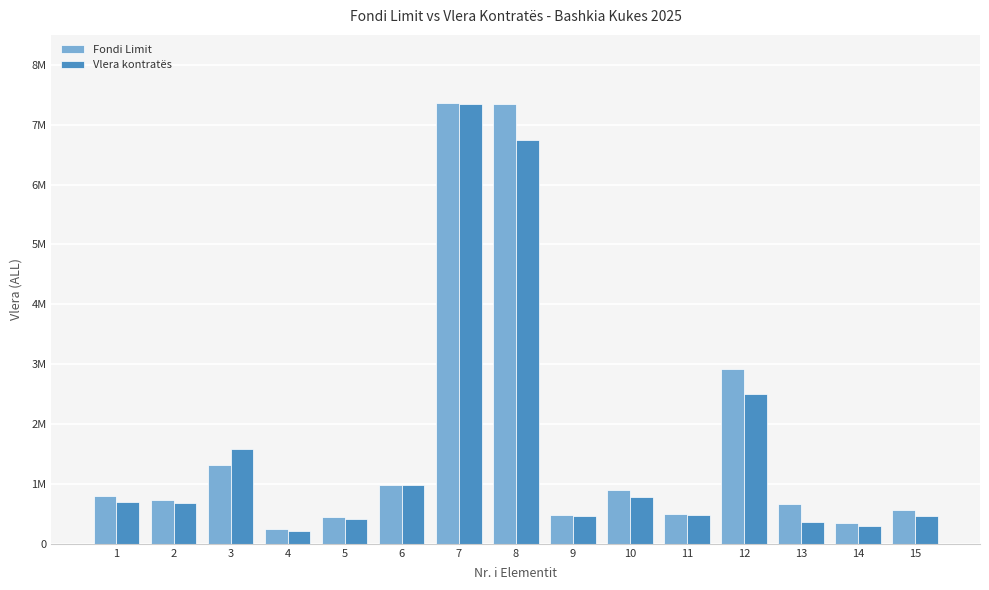

Are the bars horizontal?

No